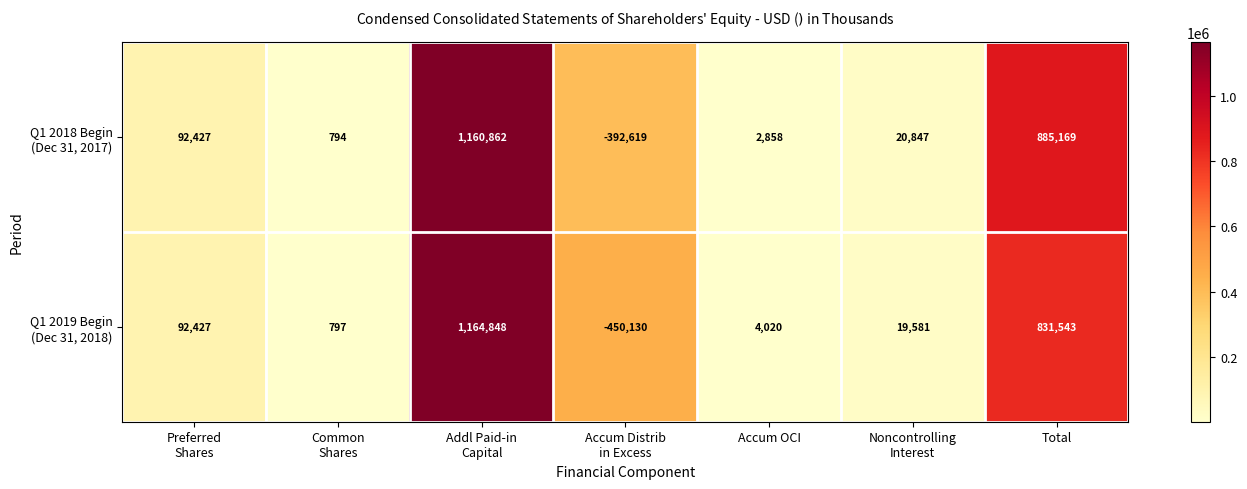

What is the total value across all series at Addl Paid-in
Capital?

2325710